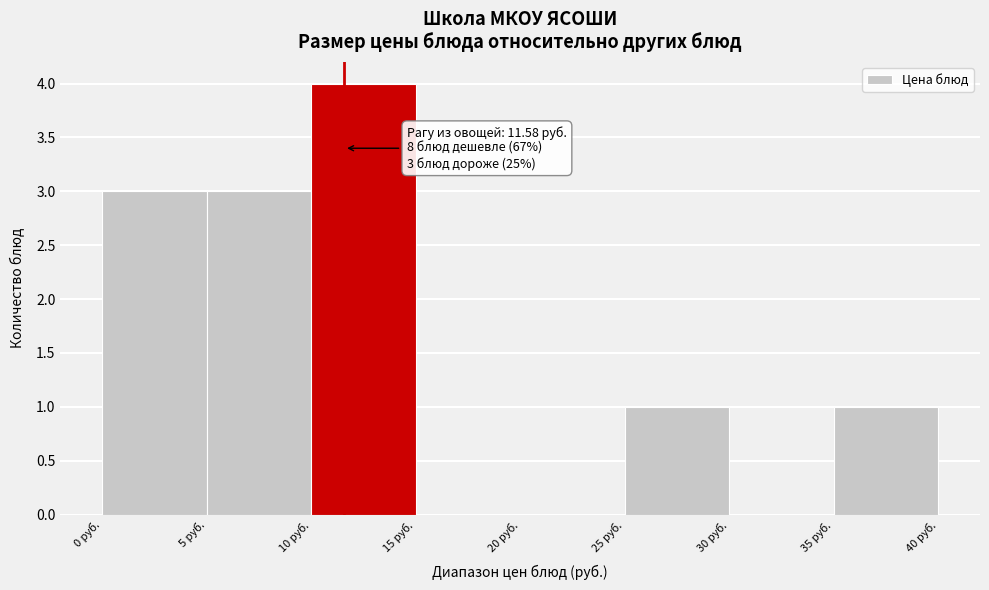

Which range on the x-axis has the tallest bar?

10 to 15